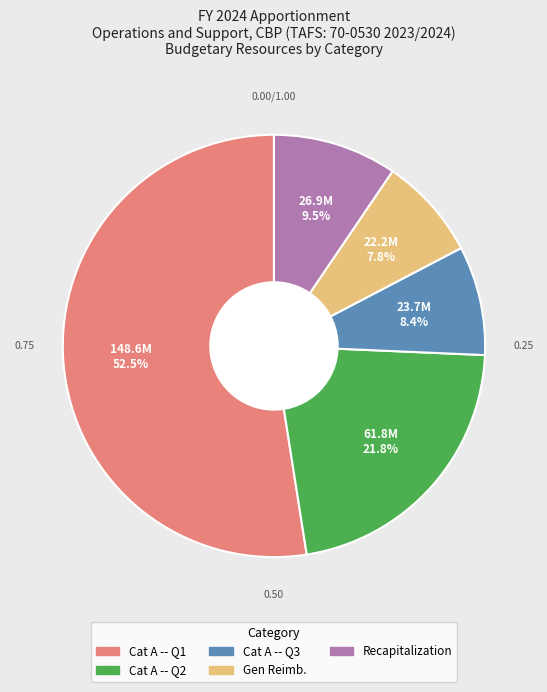

Which category has the smallest portion of the pie?

Gen Reimb.